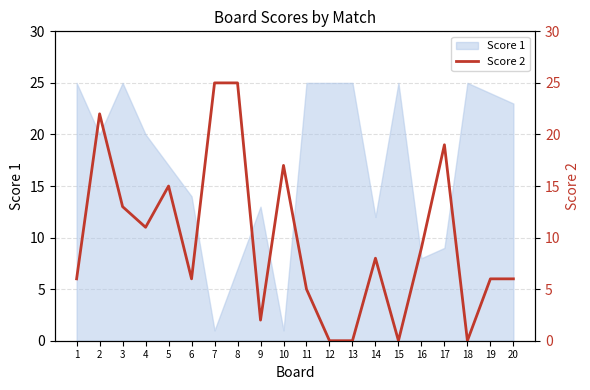

Where is the first local maximum?

2